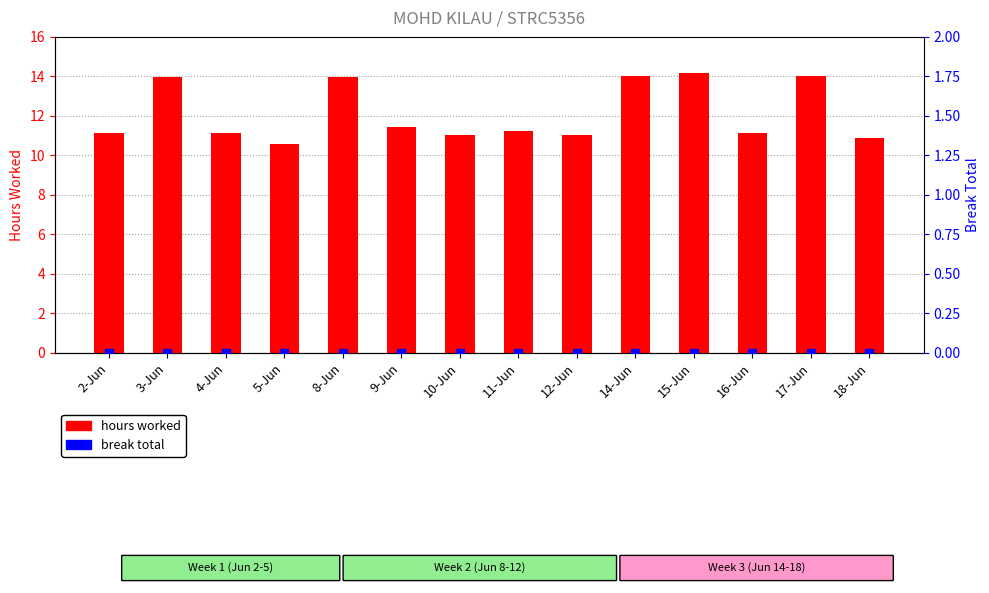

What is the total value across all series at 4-Jun?

11.1